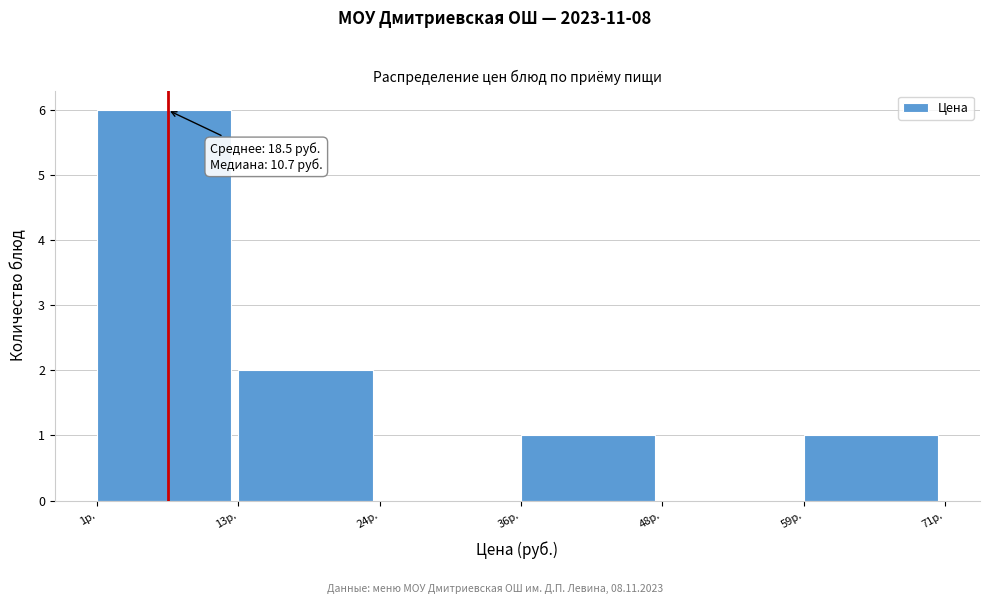

Which range on the x-axis has the tallest bar?

2 to 12